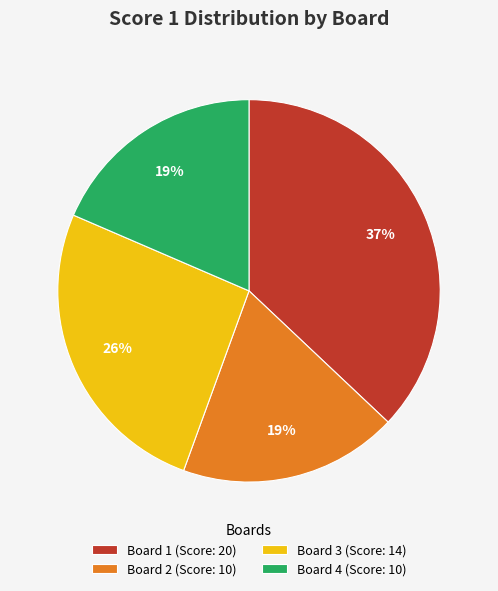

Count the number of slices in the pie.

4